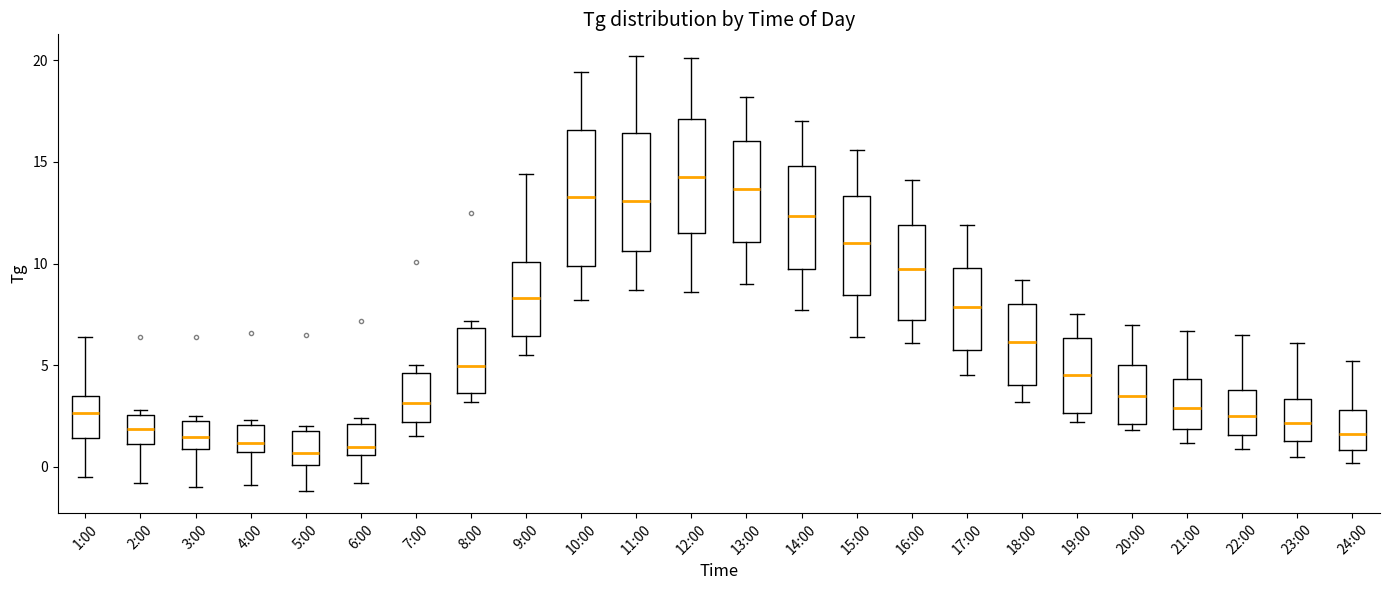

Which box is the tallest, from its lower edge to its upper edge?

10:00